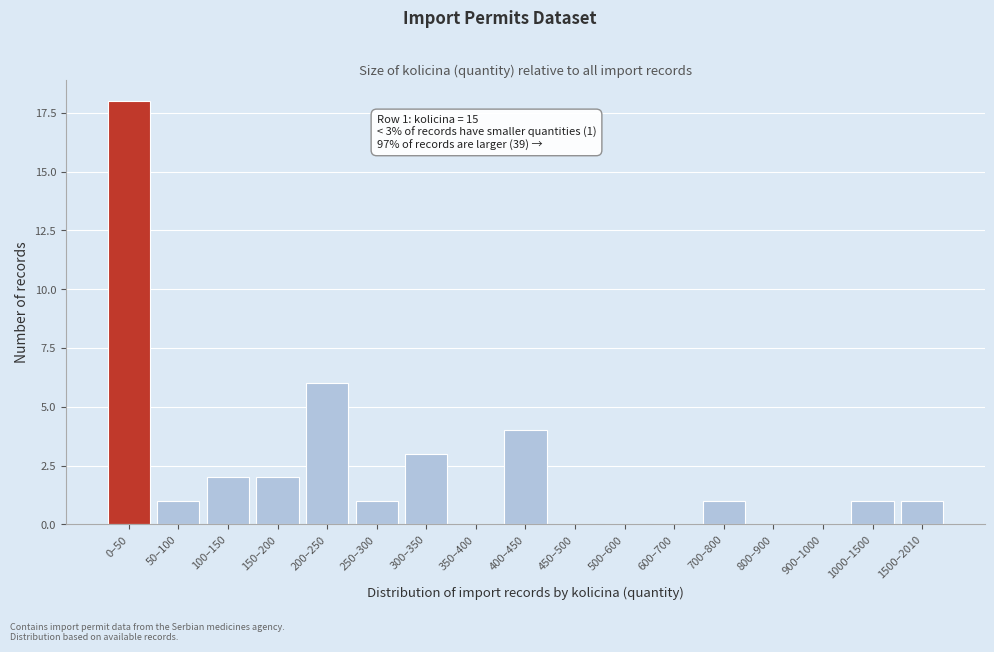

Reading right to left, list all the values displayed in this chart.

1500–2010=1	1000–1500=1	900–1000=0	800–900=0	700–800=1	600–700=0	500–600=0	450–500=0	400–450=4	350–400=0	300–350=3	250–300=1	200–250=6	150–200=2	100–150=2	50–100=1	0–50=18